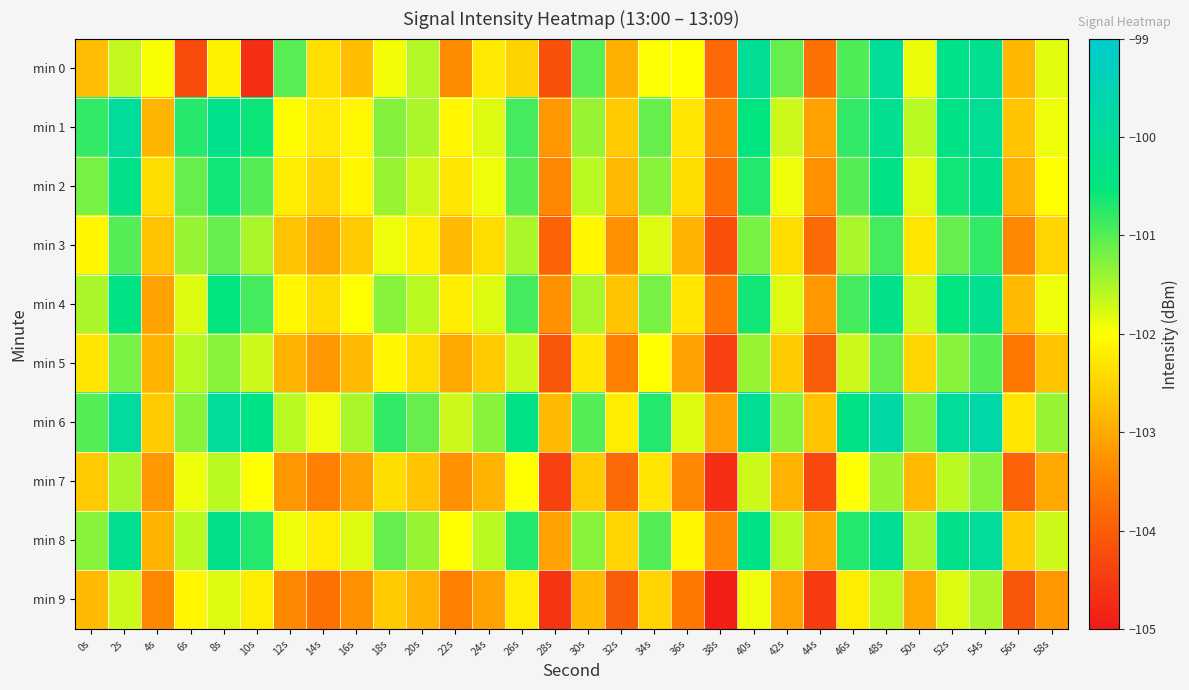

Rank the series by their maximum value, from lowest to highest.

min 9, min 7, min 5, min 3, min 2, min 4, min 0, min 8, min 1, min 6